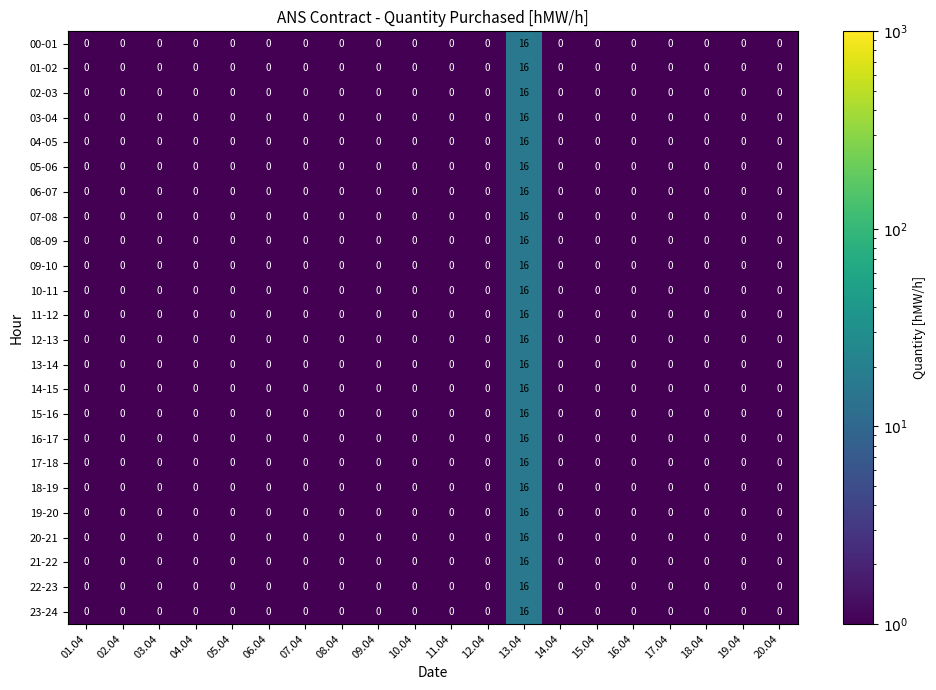

What is the difference between the maximum and second lowest values in the 03-04 series?

16